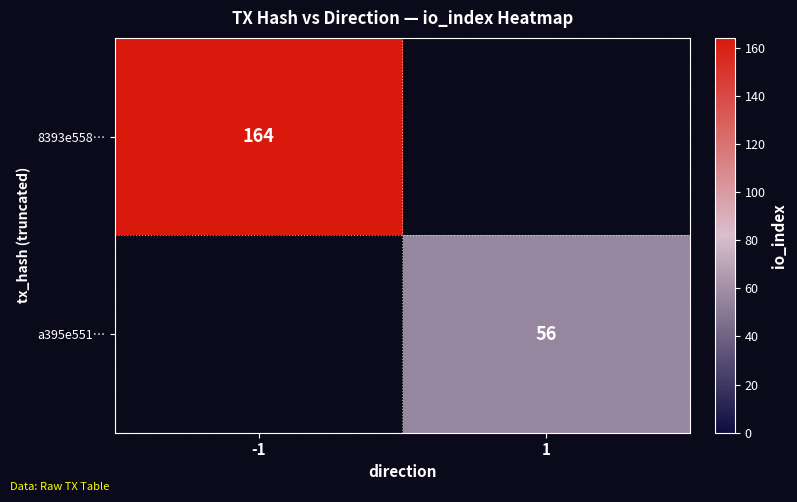

Is it true that a395e551… equals 79 at 1?

False